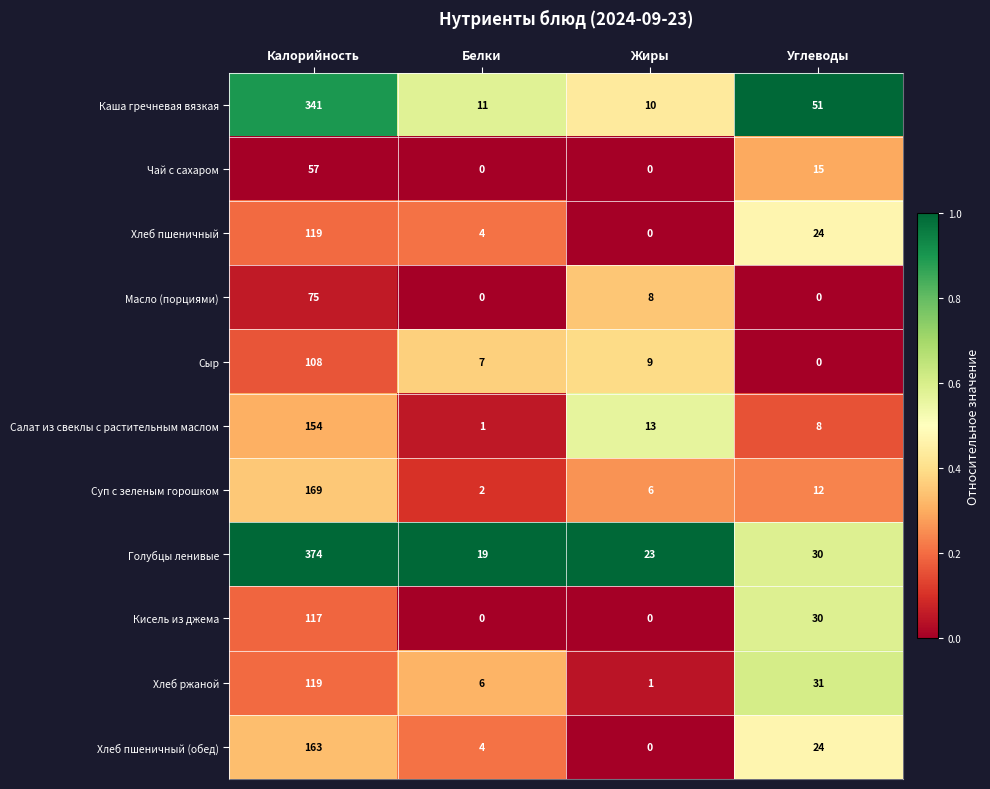

What is the maximum value shown in the chart?

374